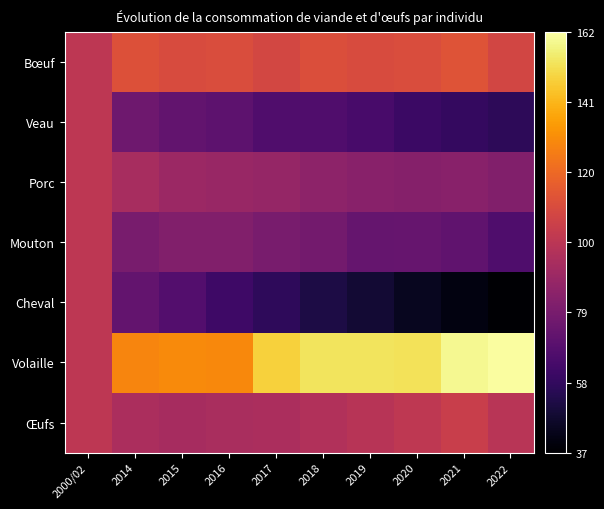

What is the total value across all series at 2021?

630.3